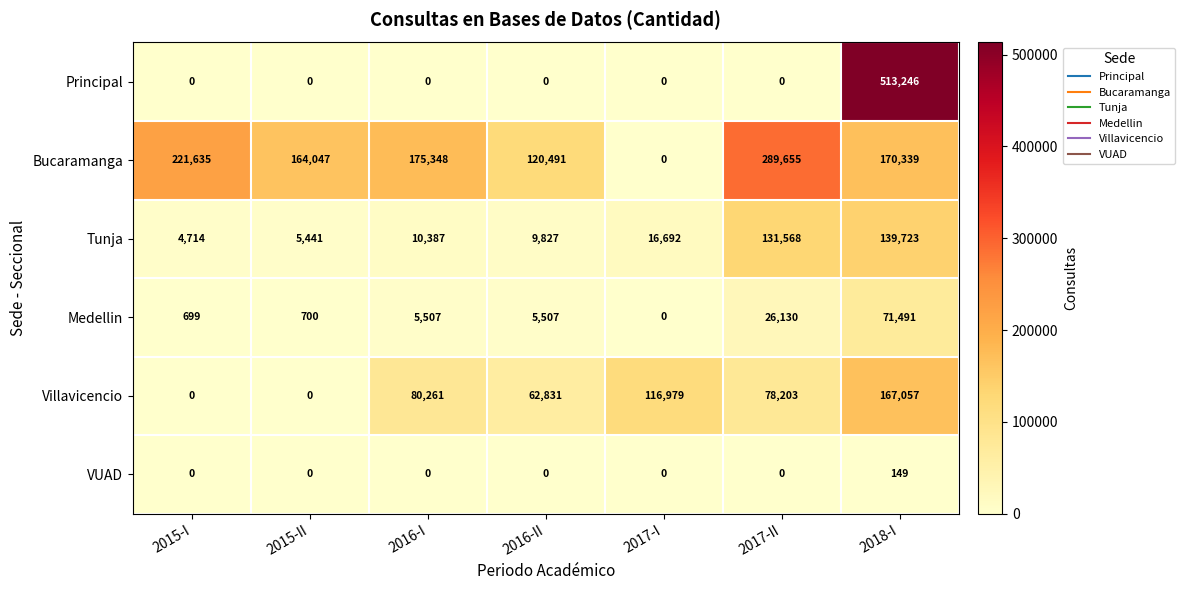

What is the total value across all series at 2015-II?

170188